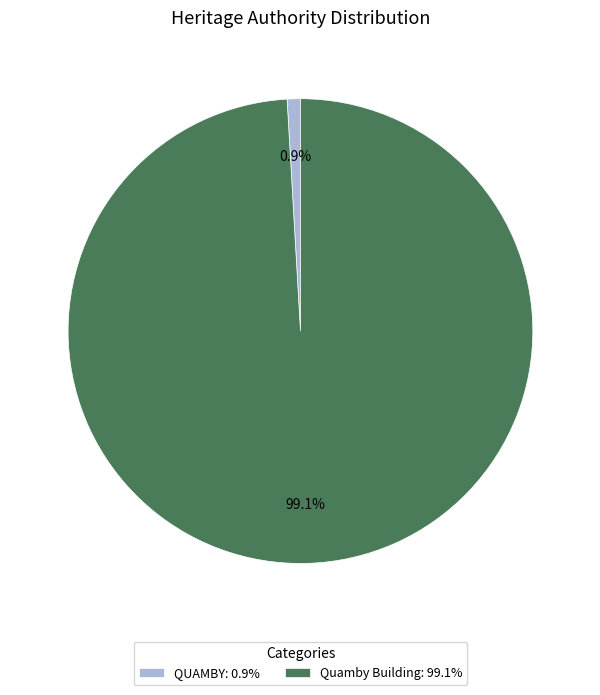

What percentage is NOT represented by Quamby Building?

0.9%